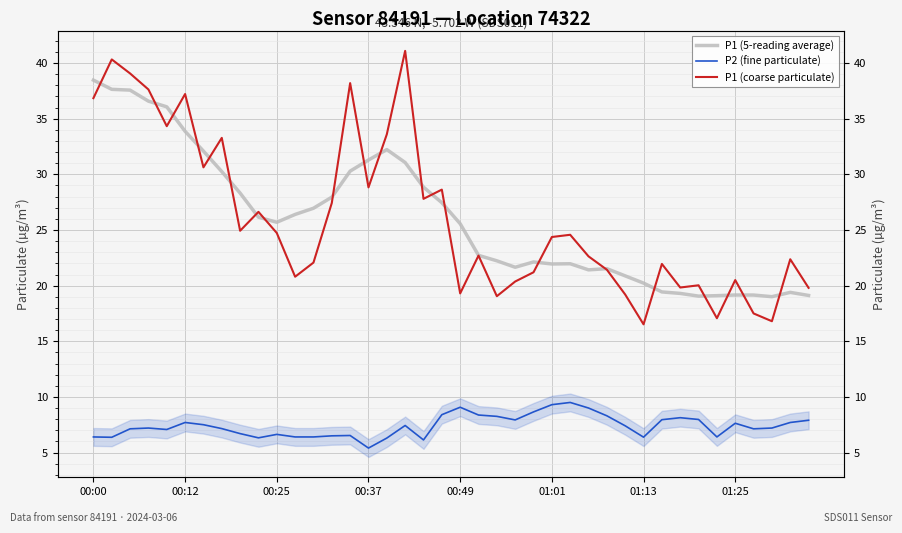

At which category does the chart reach its minimum across all series?

00:37